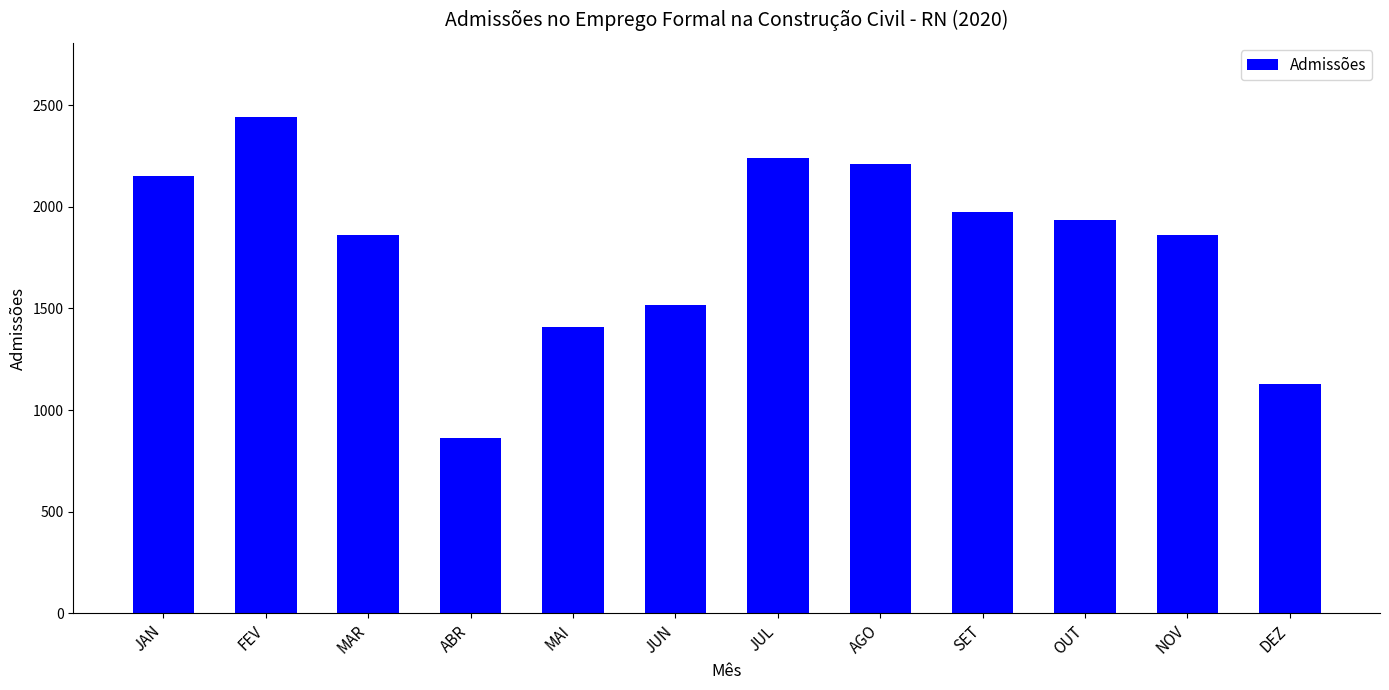

Between MAI and MAR, which is larger?

MAR